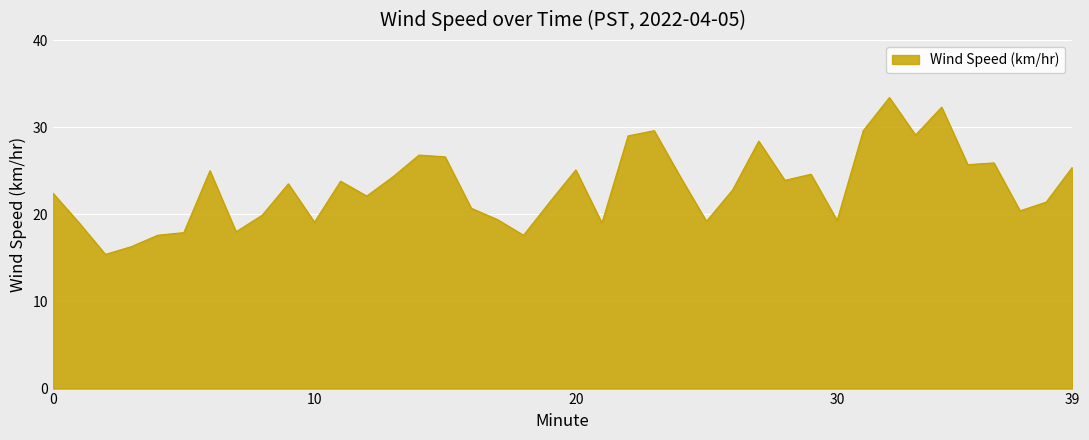

True or false: there are more than 1 points higher than both neighbors.

True